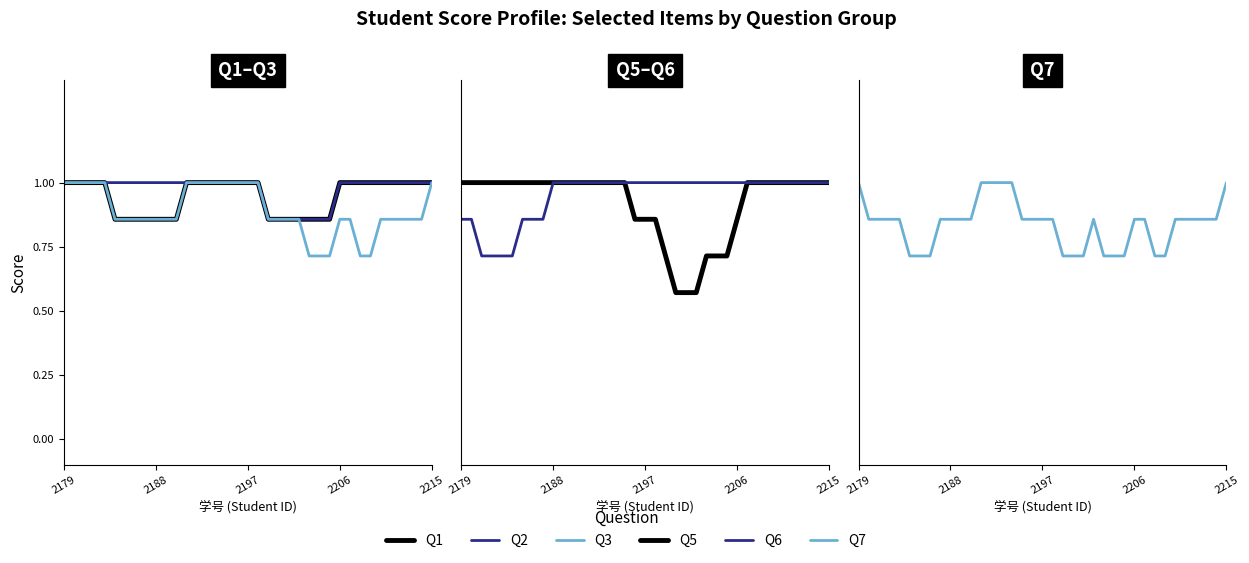

What is the sum of the Q3 values at 17 and 27?

1.9